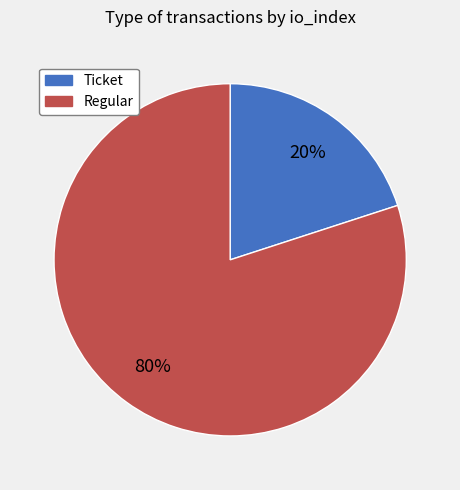

Rank the categories by value from lowest to highest.

Ticket, Regular